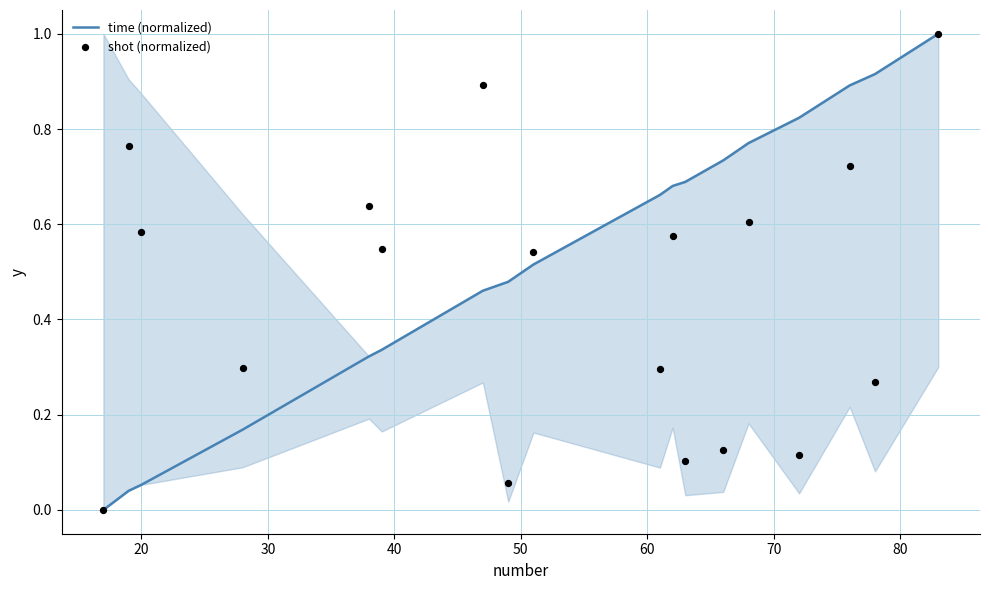

What is the total value across all series at 20?

0.6